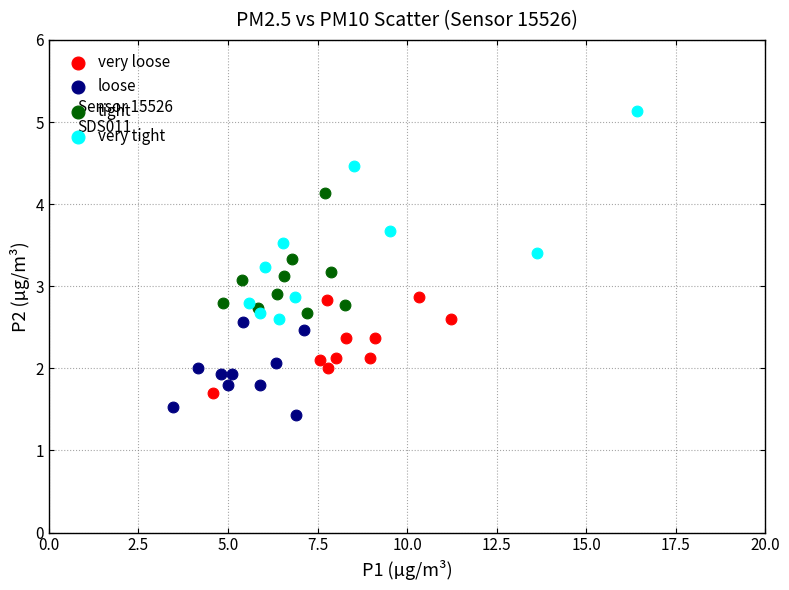

Which series has the largest Y range (max minus min)?

very tight